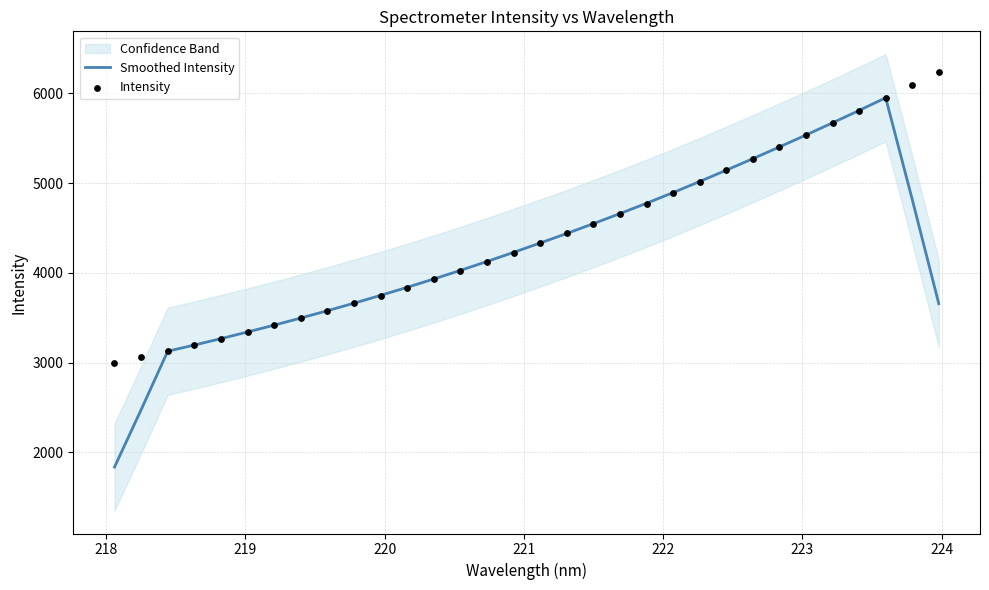

Which series has the largest total across all categories?

Intensity